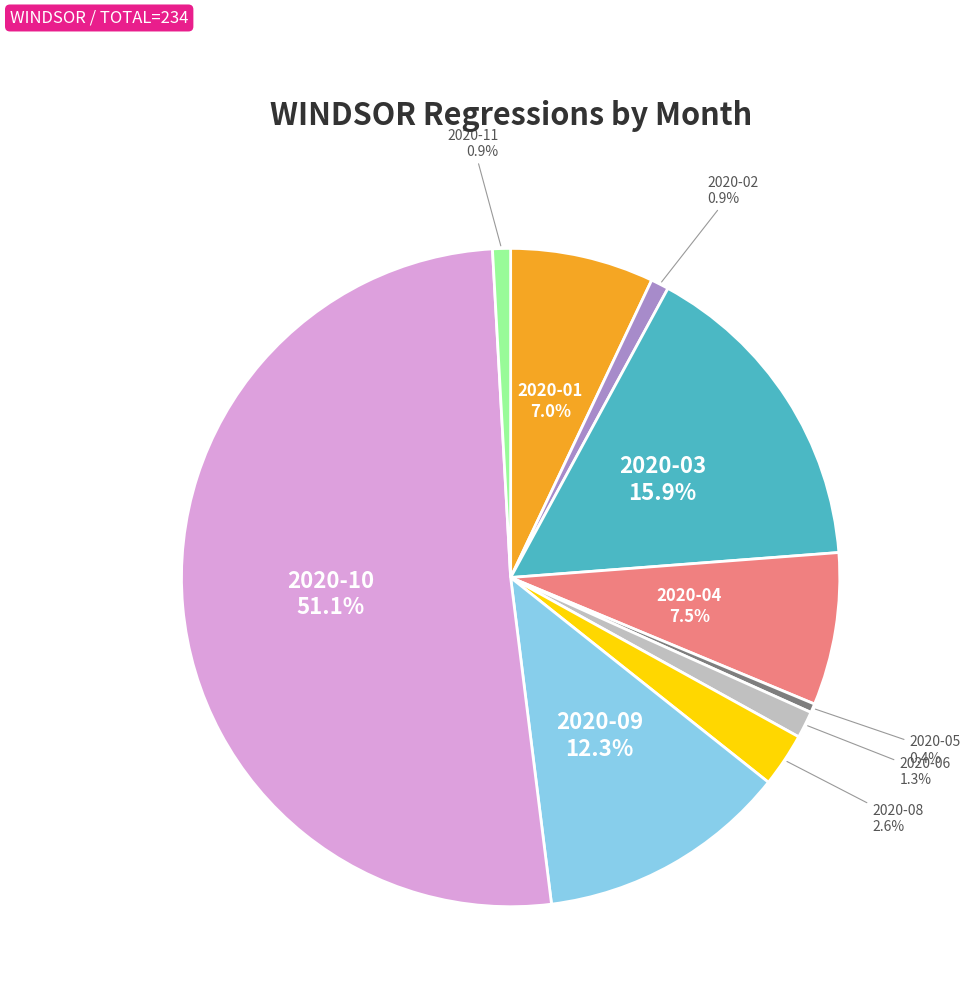

What percentage is NOT represented by 2020-09?

87.7%